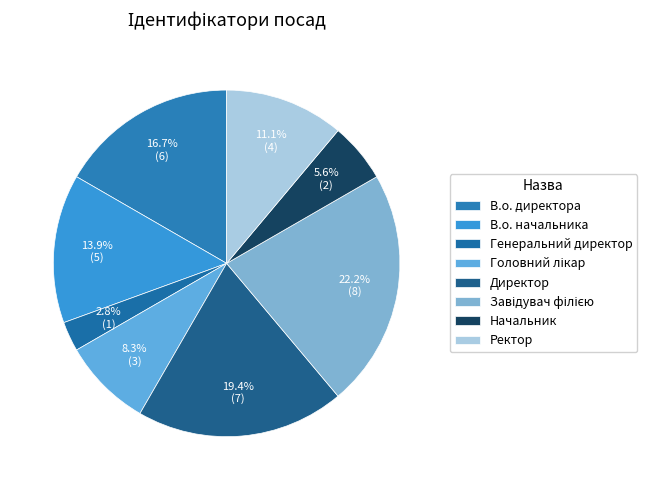

How many slices are in this pie chart?

8